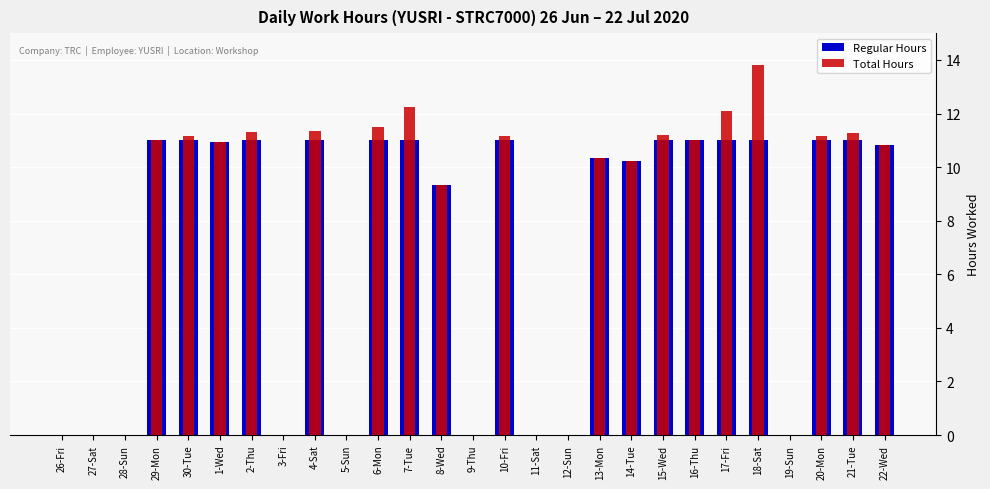

What is the difference between the maximum and minimum values in the Total Hours series?

13.8